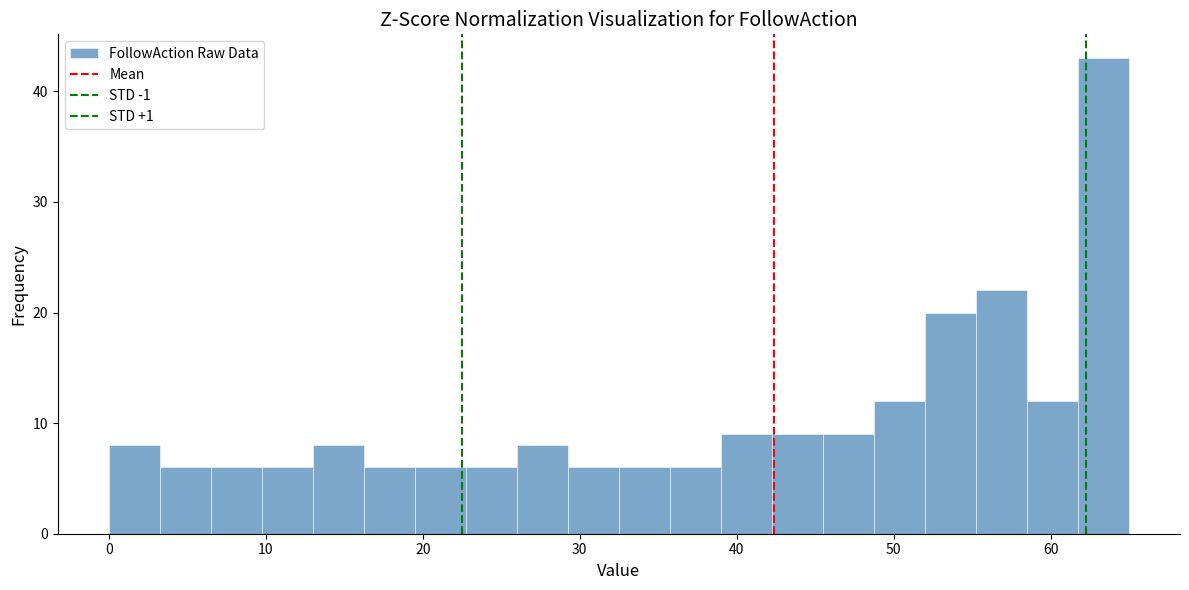

Read against the x-axis, roughly where is the centre of the tallest bar?

63